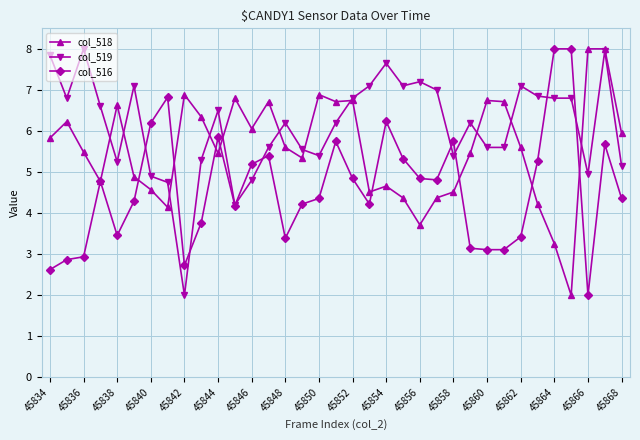

At how many categories does at least one series exceed 4?

35